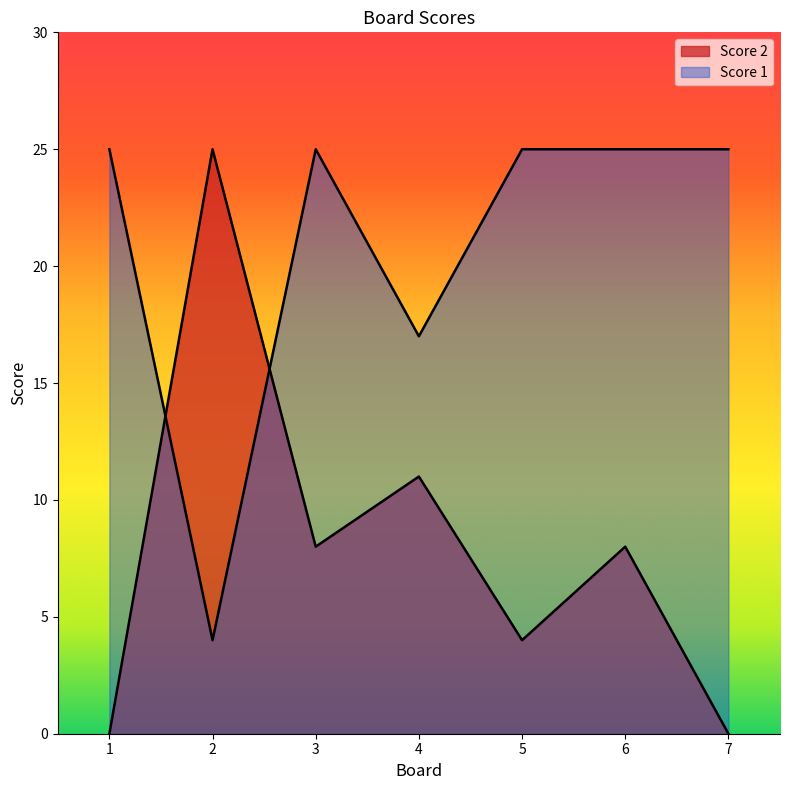

Which category has the highest value across all series?

1